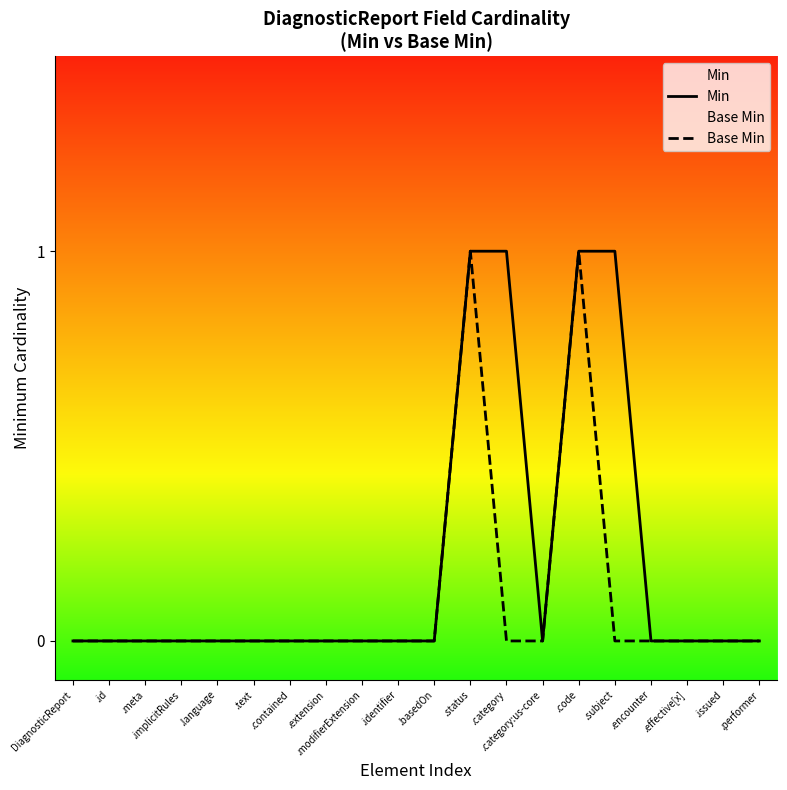

True or false: Min has more than 1 interior local peaks.

False